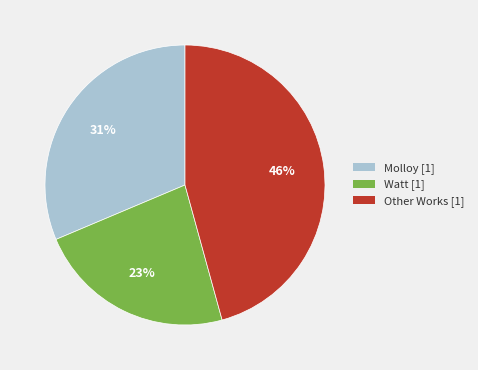

Count the number of slices in the pie.

3